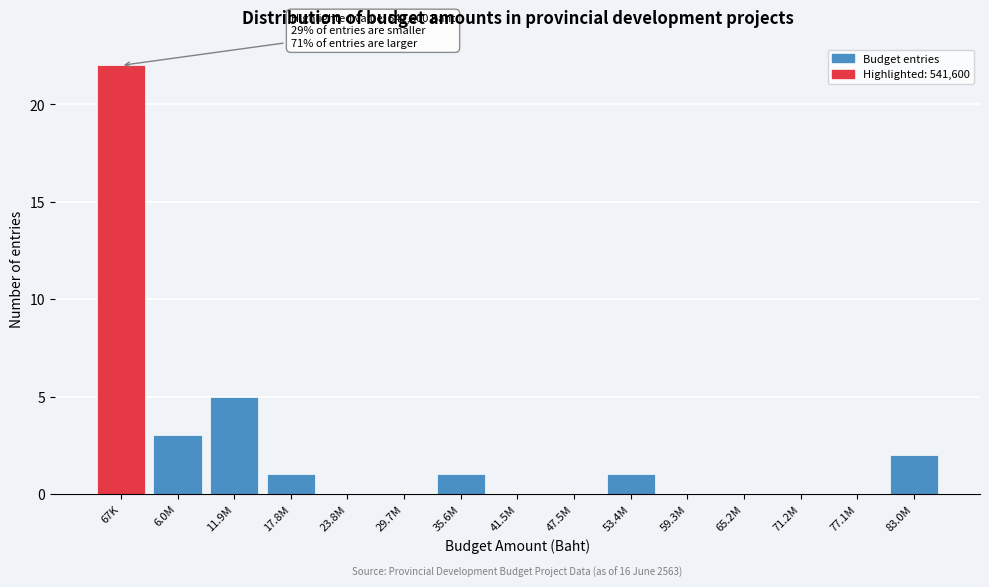

Reading right to left, what are all the values shown in this chart?

83.0M=2	77.1M=0	71.2M=0	65.2M=0	59.3M=0	53.4M=1	47.5M=0	41.5M=0	35.6M=1	29.7M=0	23.8M=0	17.8M=1	11.9M=5	6.0M=3	67K=22